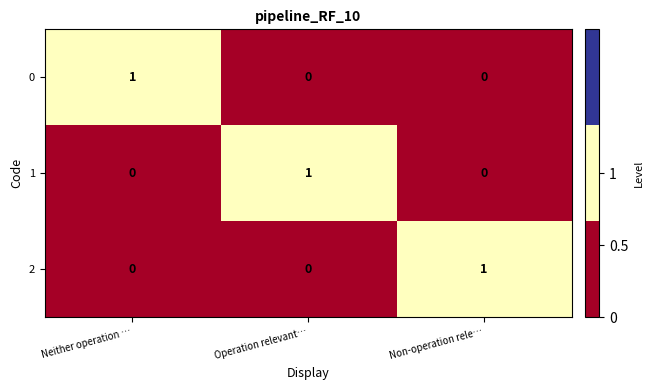

Is the value of 1 at Operation relevant… greater than the value of 0 at Operation relevant…?

Yes